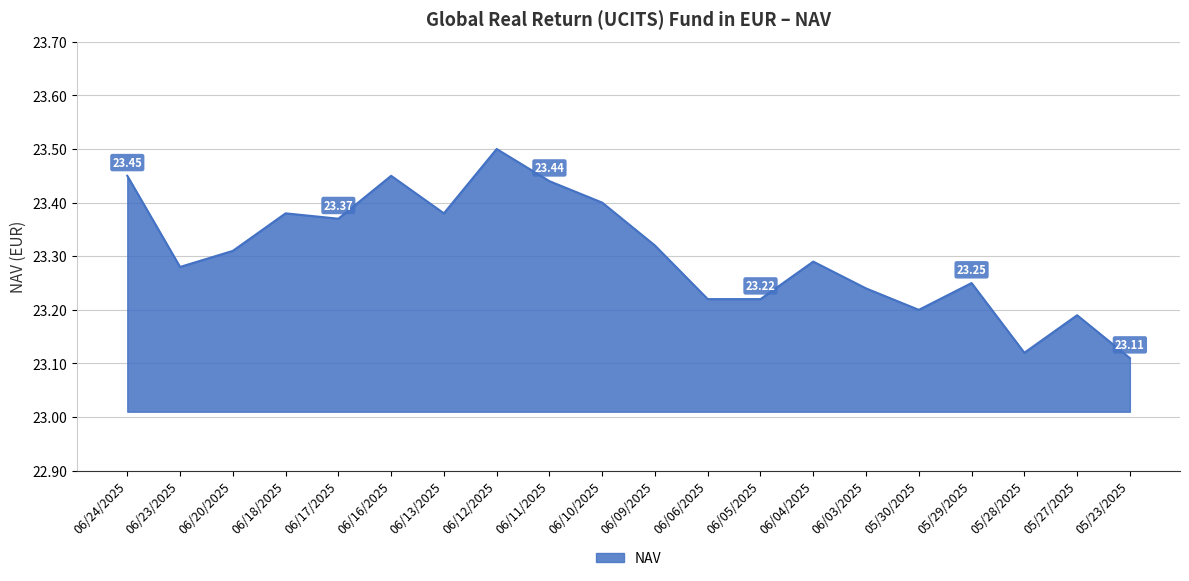

The value at 06/12/2025 is 37.6. True or false?

False